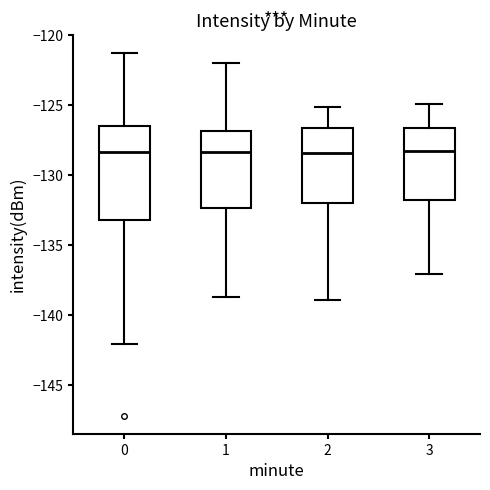

Reading left to right, transcribe this box plot: for each box, give where its median line is, the range the box spans, and where its two whiskers end, as read against the y-axis. The values are not printed on the chart, so give them approximately, as read against the axis.

0: median -128.5, box -133.0 to -126.5, whiskers -142.0 to -121.5
1: median -128.5, box -132.5 to -127.0, whiskers -138.5 to -122.0
2: median -128.5, box -132.0 to -126.5, whiskers -139.0 to -125.0
3: median -128.0, box -132.0 to -126.5, whiskers -137.0 to -125.0